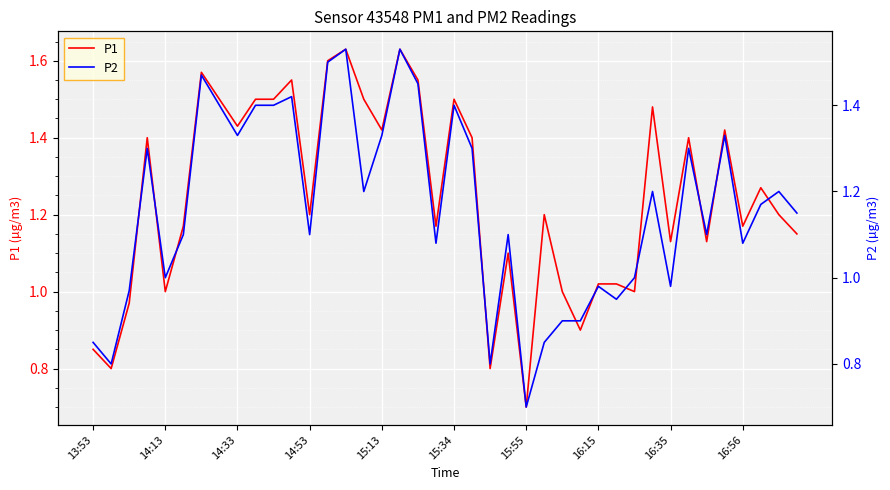

Reading right to left, list all the values displayed in this chart.

P1: 1.1	1.2	1.3	1.2	1.4	1.1	1.4	1.1	1.5	1.0	1.0	1.0	0.9	1.0	1.2	0.7	1.1	0.8	1.4	1.5	1.2	1.6	1.6	1.4	1.5	1.6	1.6	1.2	1.6	1.5	1.5	1.4	1.5	1.6	1.2	1.0	1.4	1.0	0.8	0.8
P2: 1.1	1.2	1.2	1.1	1.3	1.1	1.3	1.0	1.2	1.0	0.9	1.0	0.9	0.9	0.8	0.7	1.1	0.8	1.3	1.4	1.1	1.4	1.5	1.3	1.2	1.5	1.5	1.1	1.4	1.4	1.4	1.3	1.4	1.5	1.1	1.0	1.3	1.0	0.8	0.8